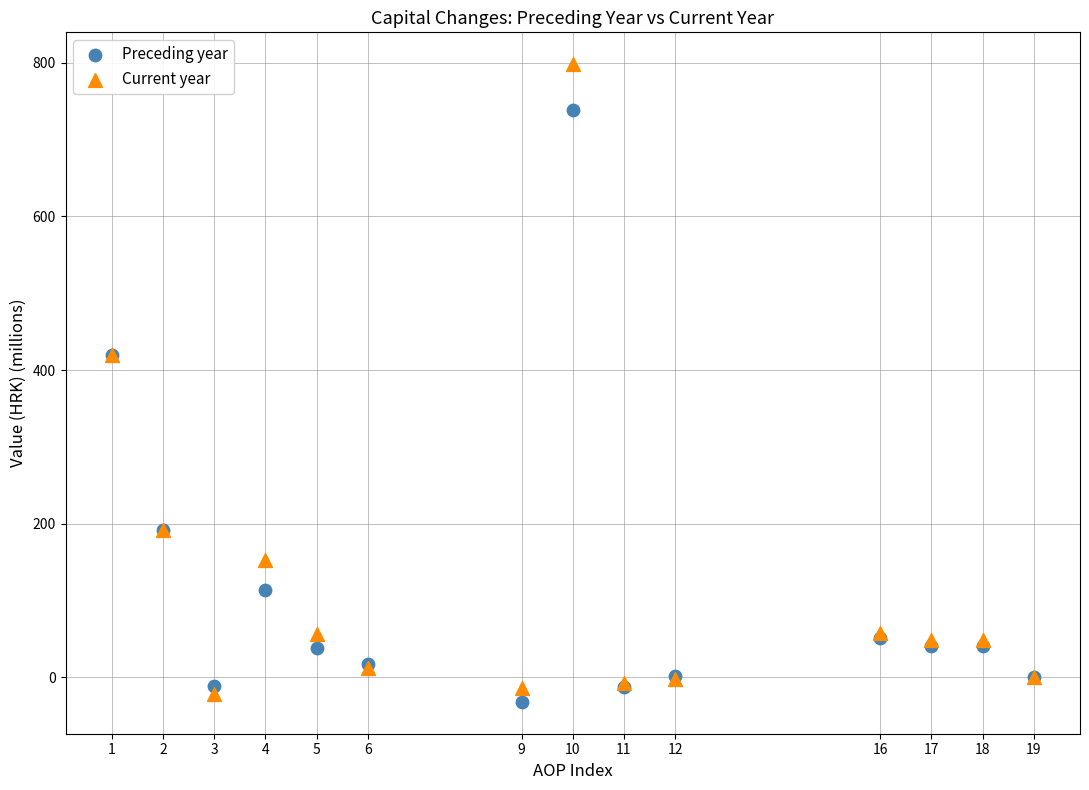

Which series reaches the minimum Y coordinate?

Preceding year